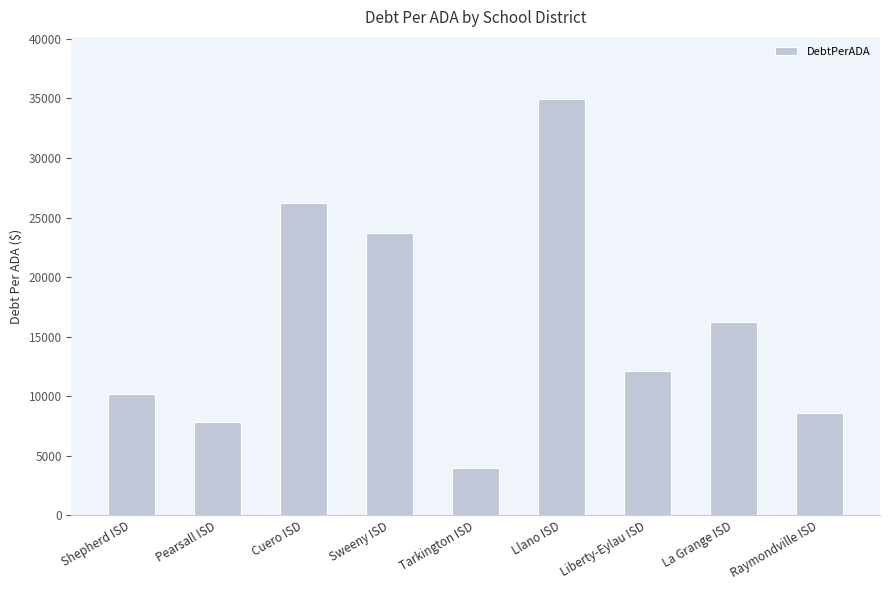

At which label does the data first exceed 12089?

Cuero ISD